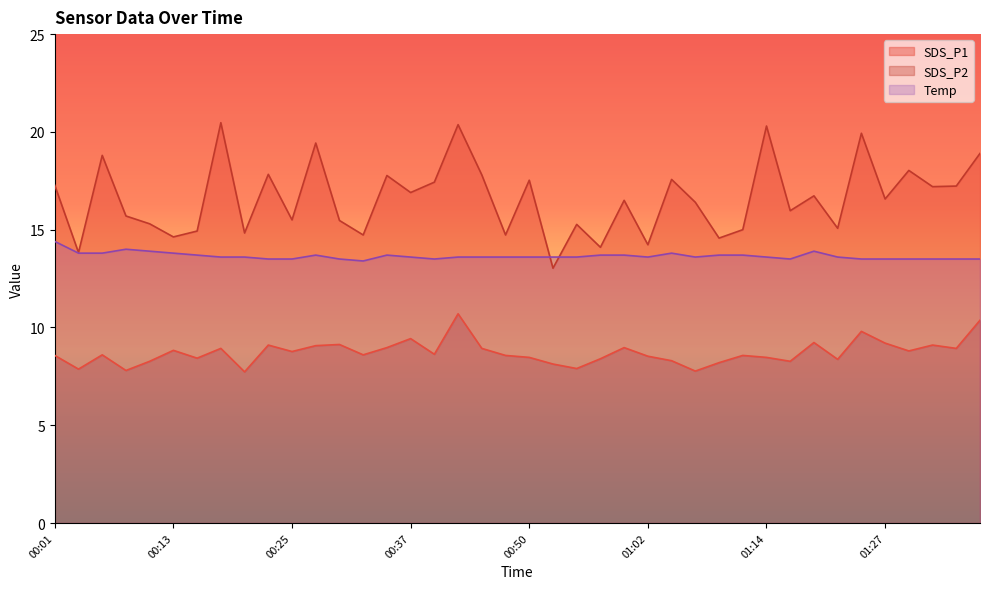

At which label does SDS_P1 first exceed 16?

00:01